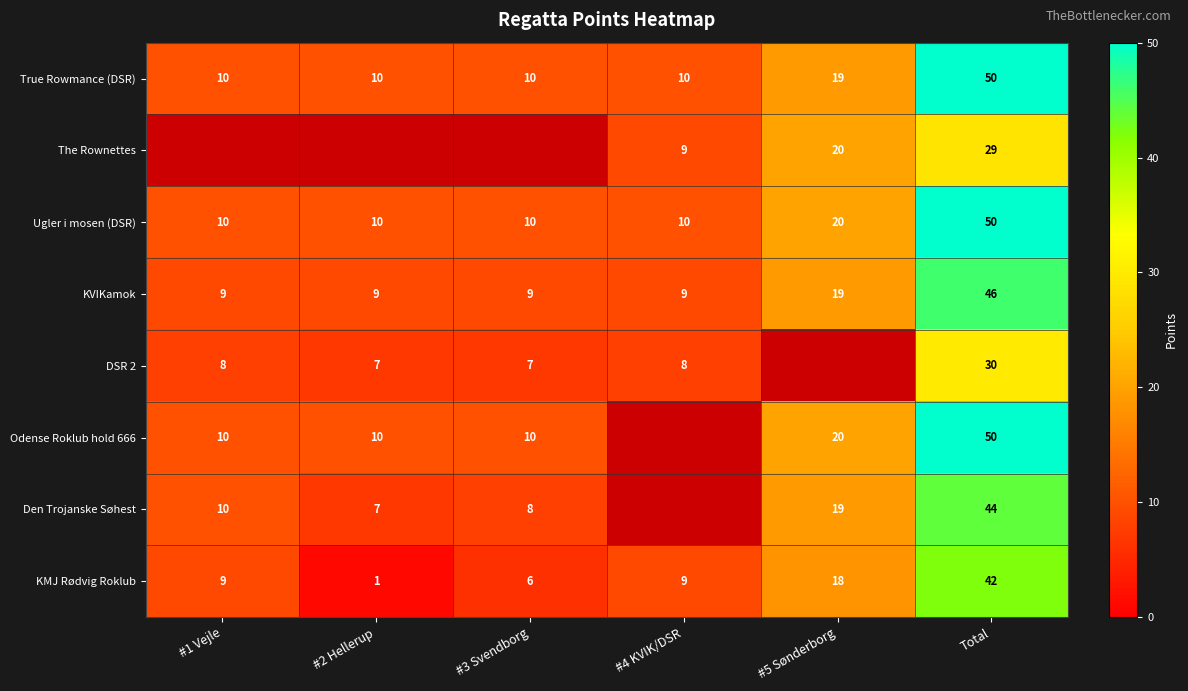

True or false: Den Trojanske Søhest has a value of 12.8 at #3 Svendborg.

False